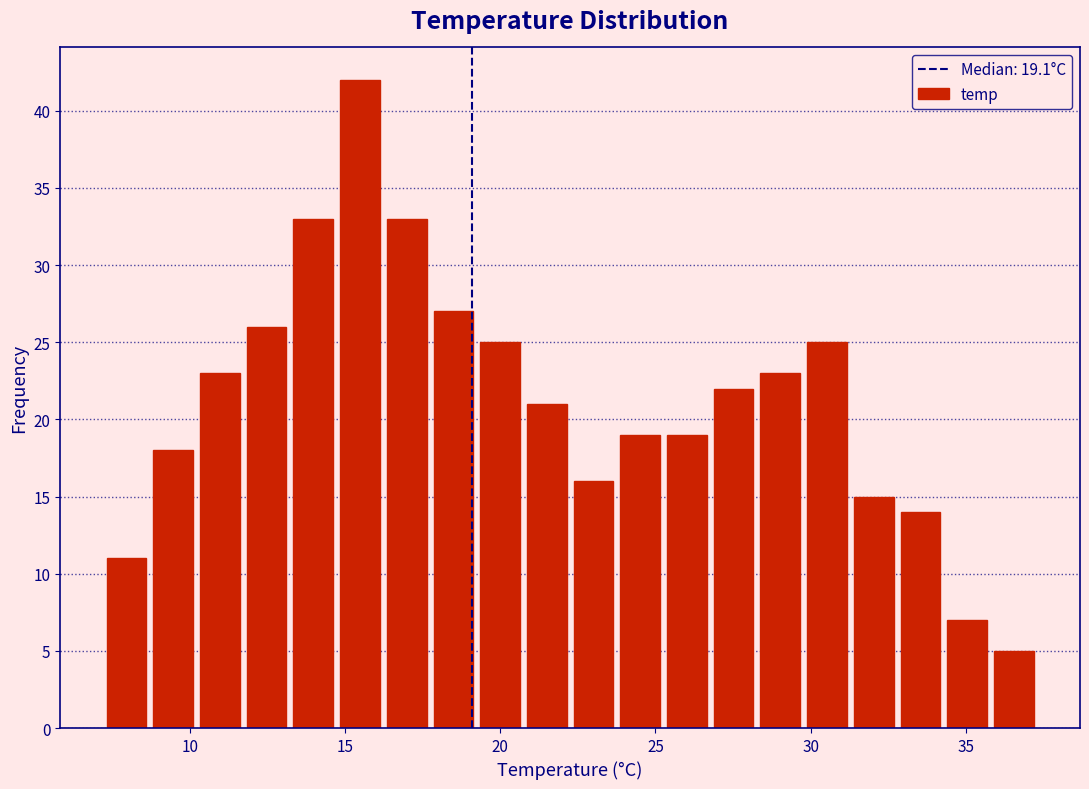

Read against the x-axis, roughly where is the centre of the tallest bar?

15.5